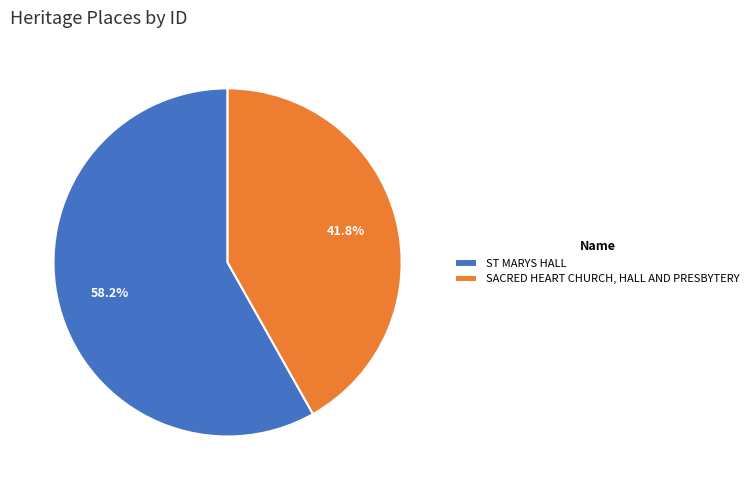

Rank the categories by value from highest to lowest.

ST MARYS HALL, SACRED HEART CHURCH, HALL AND PRESBYTERY